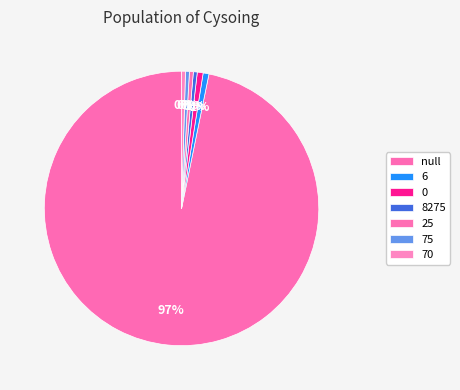

True or false: 75 accounts for 0% of the total.

True